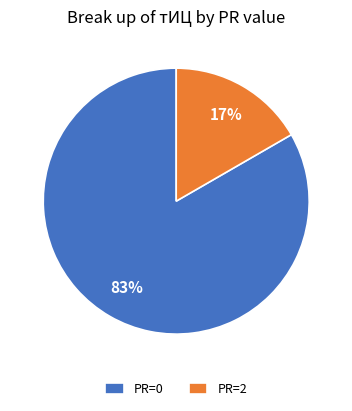

Is there a majority slice in this chart?

Yes